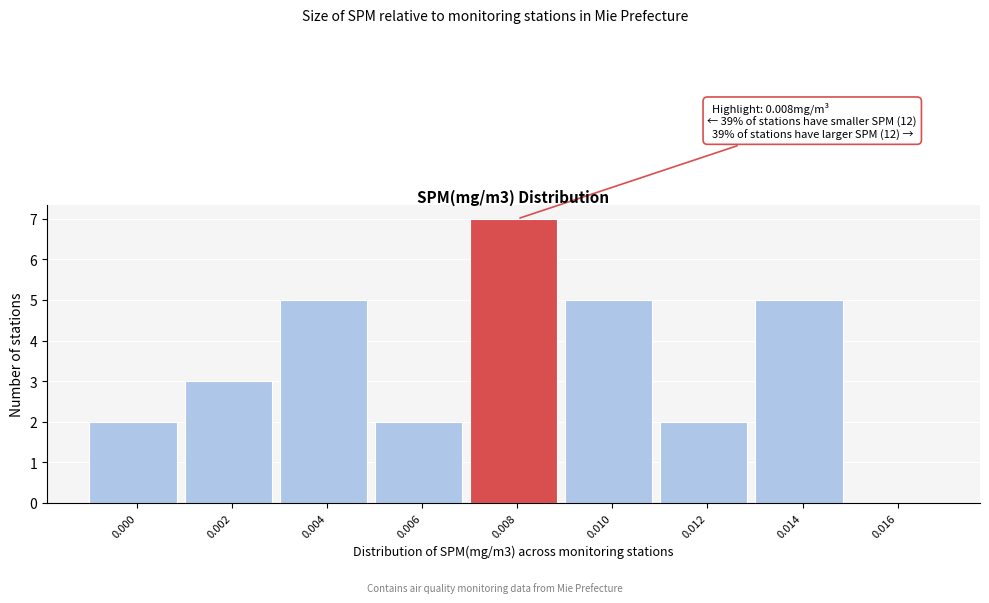

Reading left to right, list all the values displayed in this chart.

0.000=2	0.002=3	0.004=5	0.006=2	0.008=7	0.010=5	0.012=2	0.014=5	0.016=0